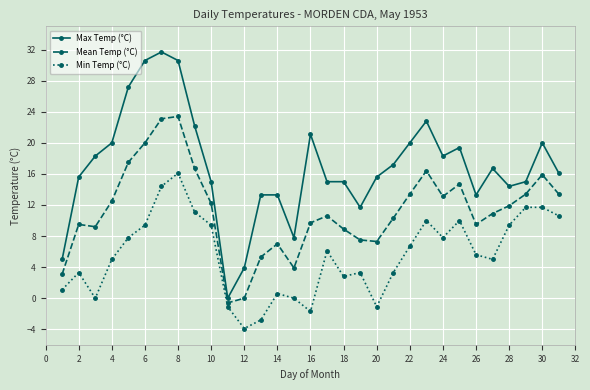

True or false: Min Temp (°C) and Max Temp (°C) cross at least once.

False